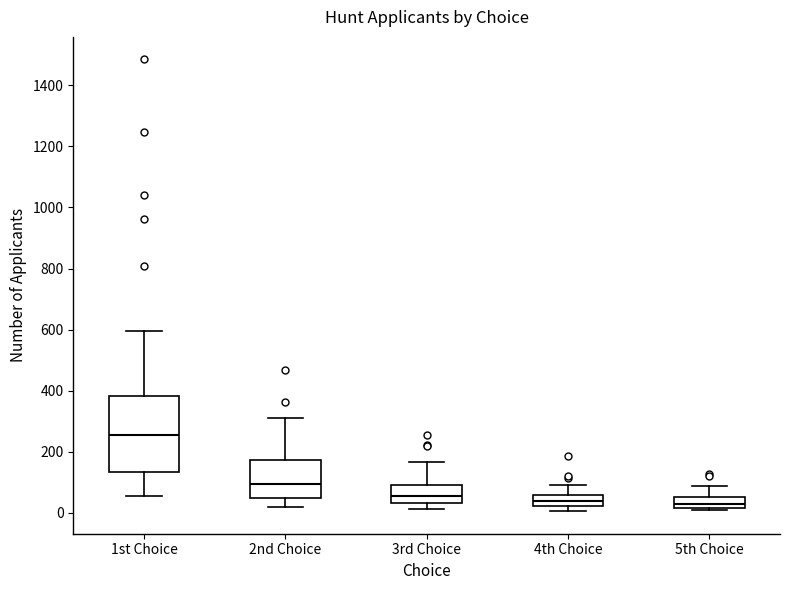

Which box has the highest median line?

1st Choice